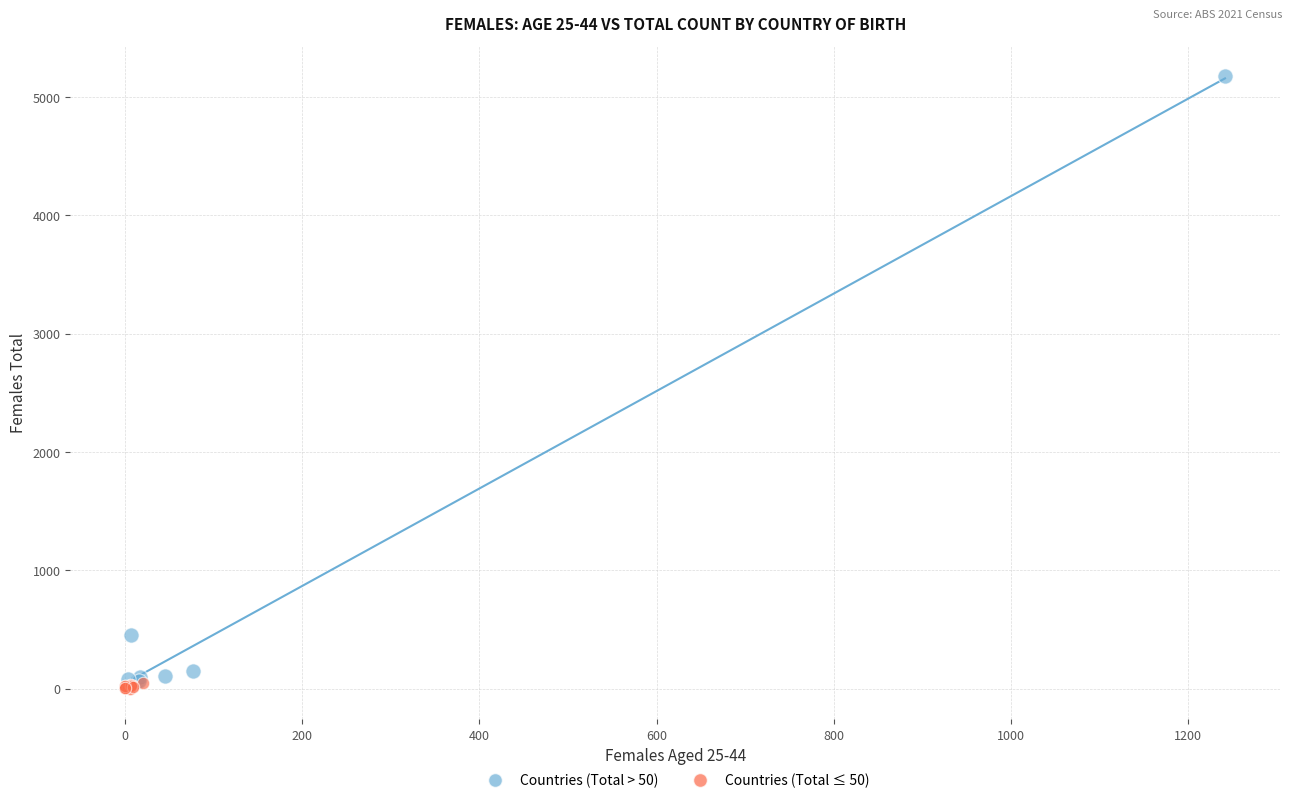

Which series reaches the maximum Y coordinate?

Countries (Total > 50)